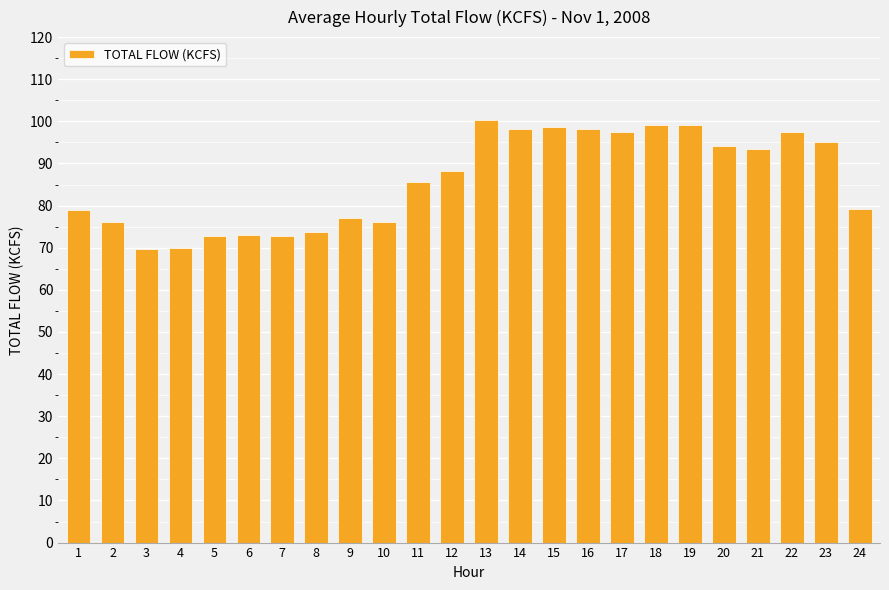

What is the value of the 13th bar from the left?

100.3